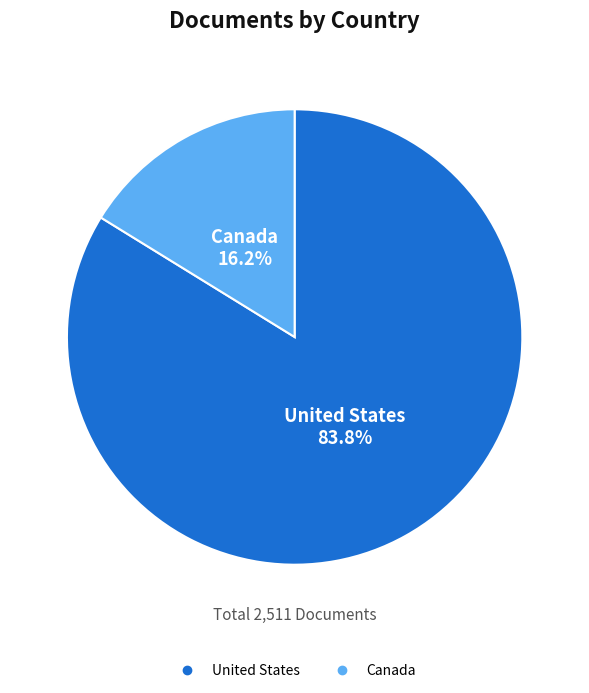

To the nearest percent, what percentage of the pie is United States?

84%